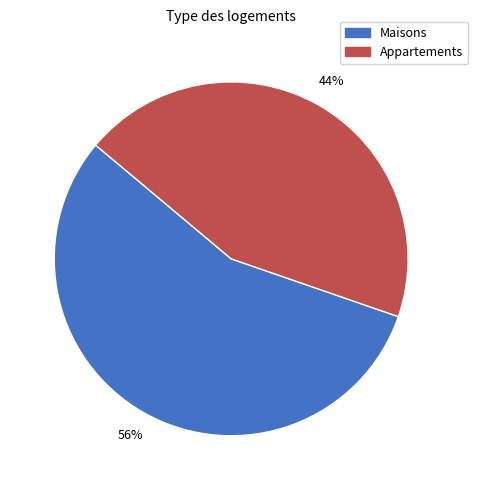

Is there any slice that represents more than half of the pie?

Yes